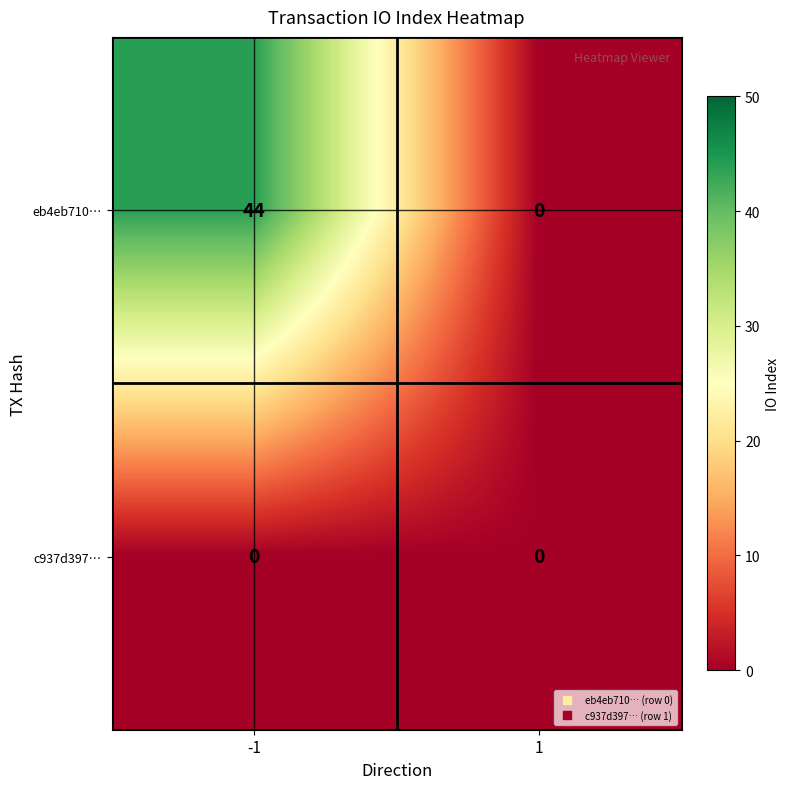

What is the difference between the maximum and minimum values in the eb4eb710… series?

44